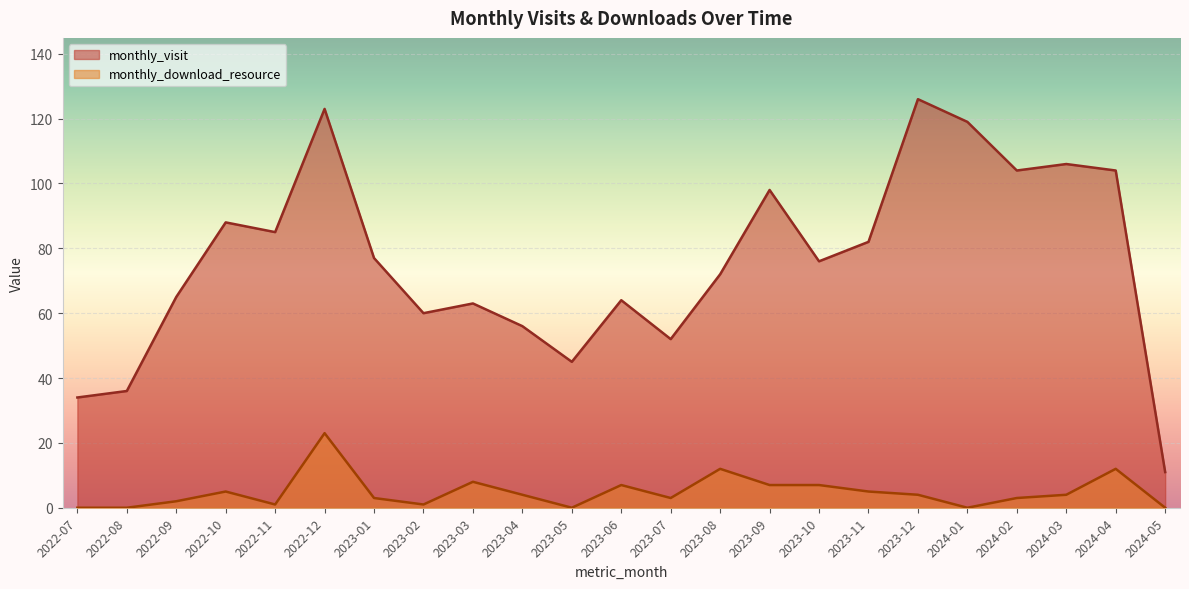

What is the sum of the monthly_download_resource values at 2024-01 and 2023-04?

4